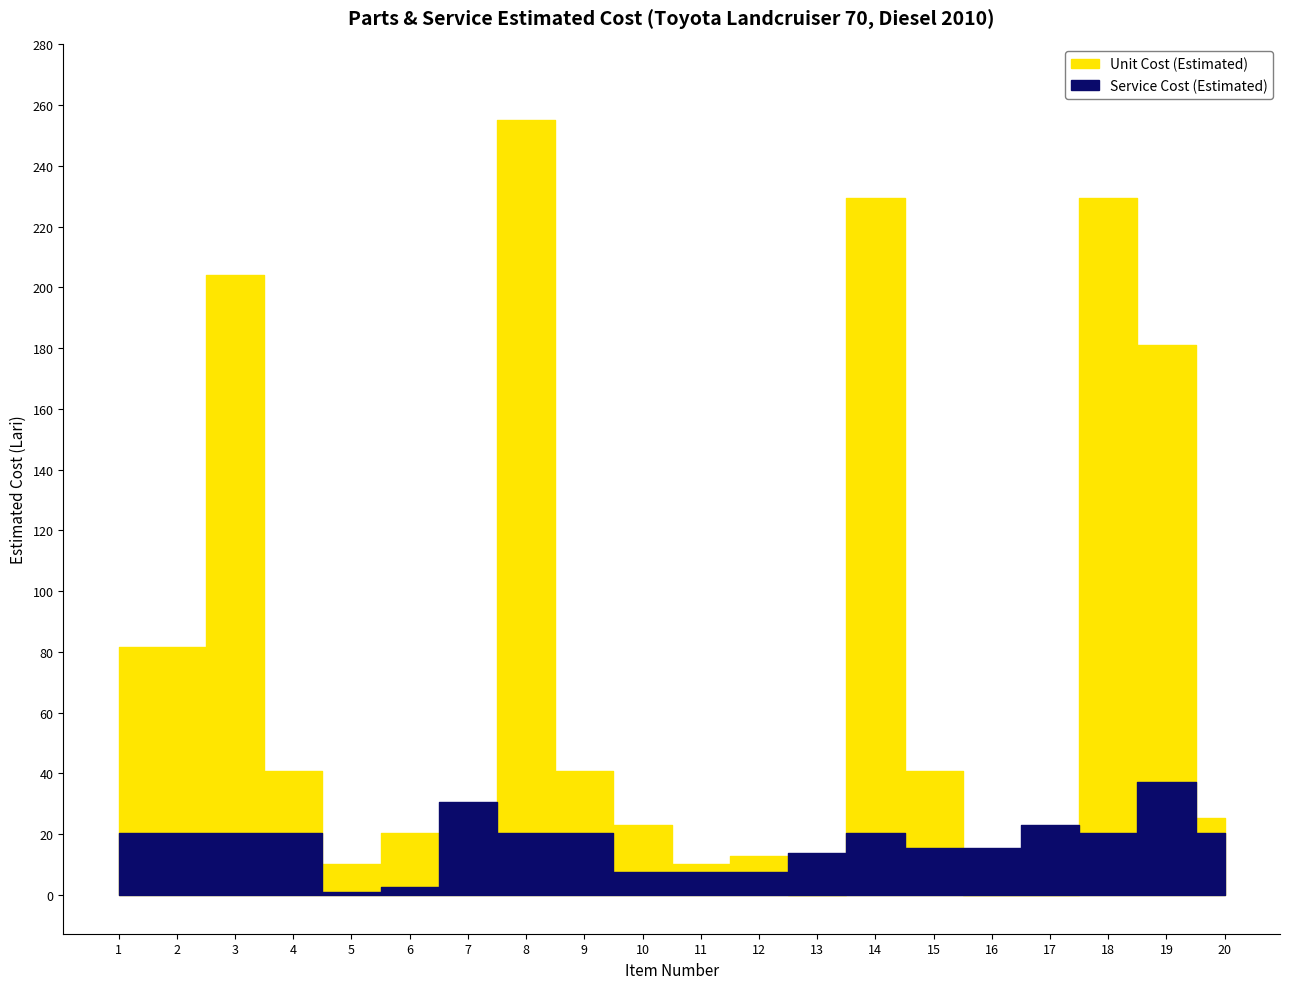

What is the difference between the second highest and minimum values in the Unit Cost (Estimated) series?

229.6